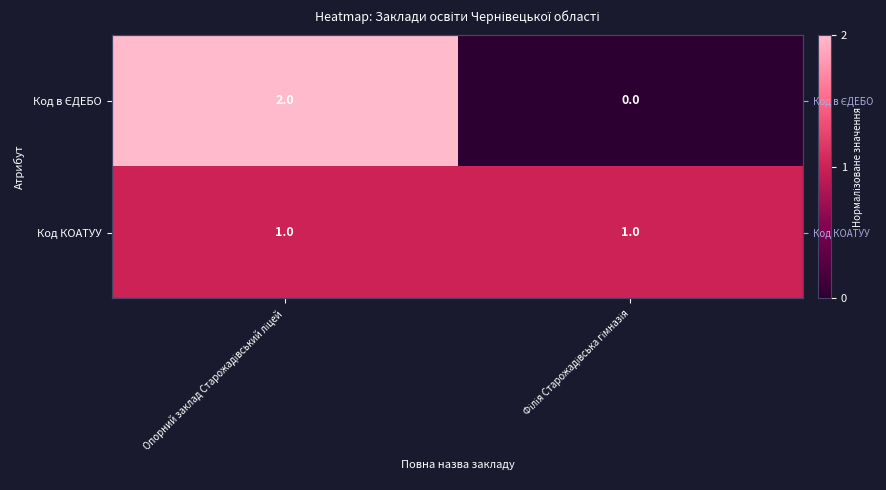

Between Опорний заклад Старожадівський ліцей and Філія Старожадівська гімназія, which series saw the biggest shift?

Код в ЄДЕБО